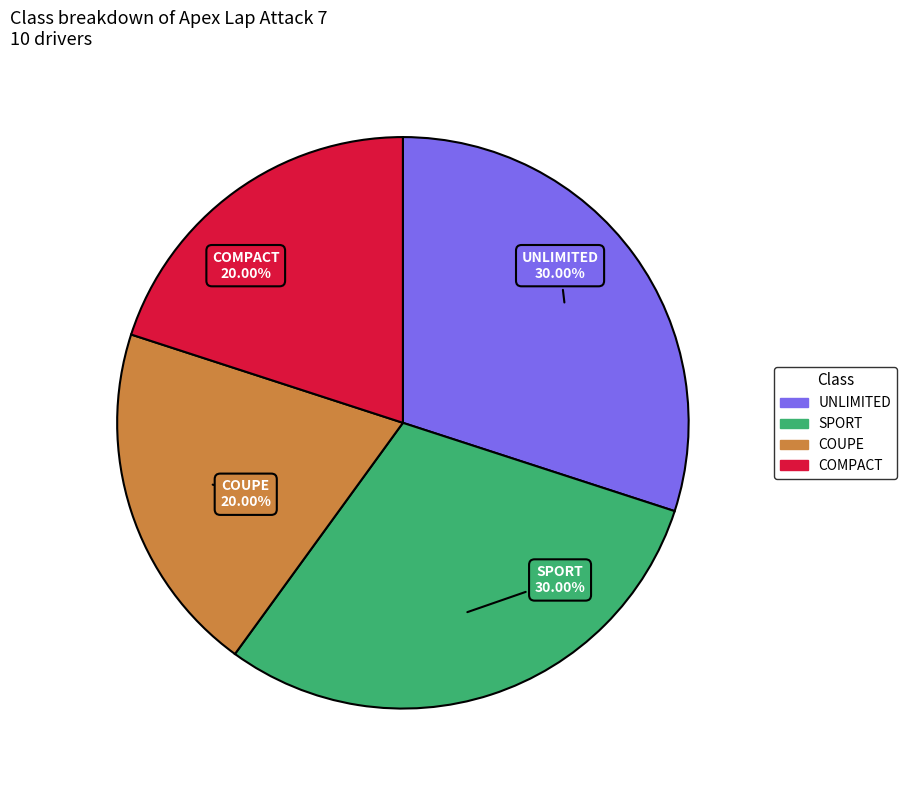

What is the ratio of the value at COUPE to the value at UNLIMITED?

0.7